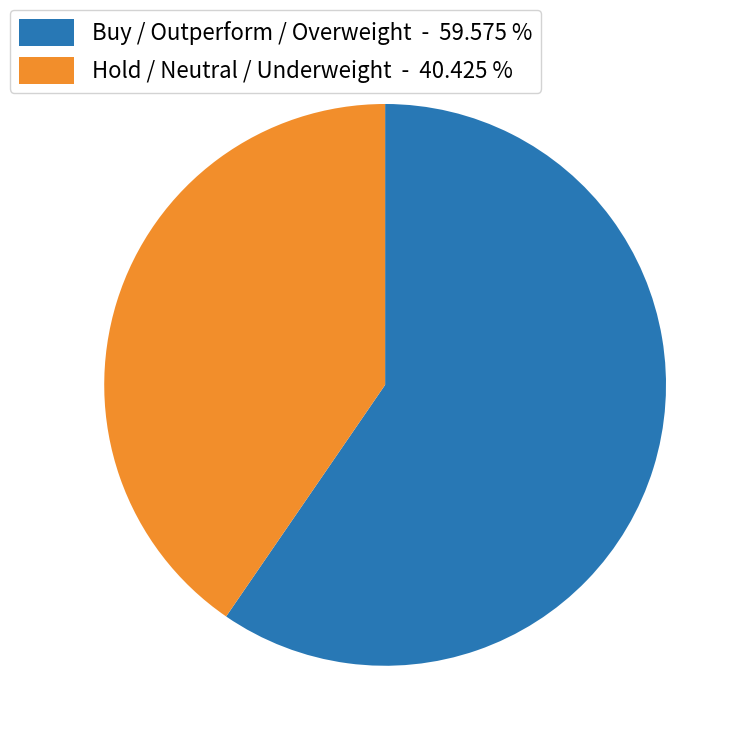

How many segments does this pie chart have?

2